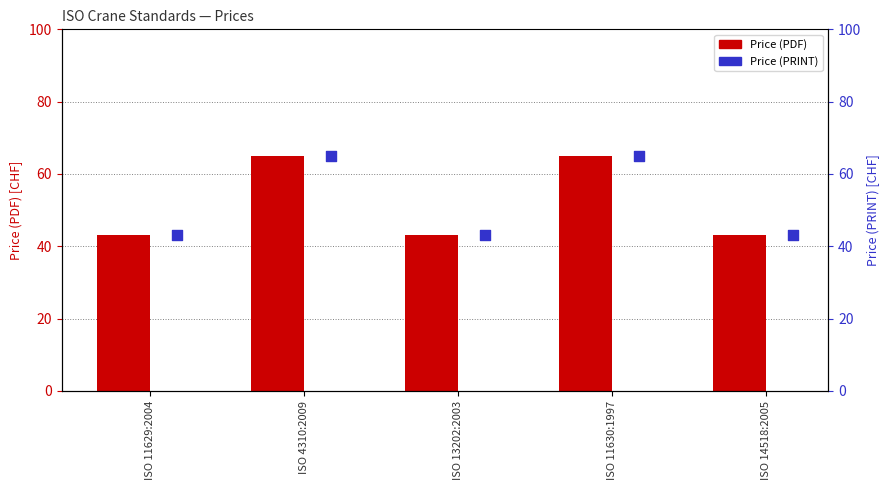

Is the value of Price (PDF) at ISO 4310:2009 greater than the value of Price (PRINT) at ISO 13202:2003?

Yes